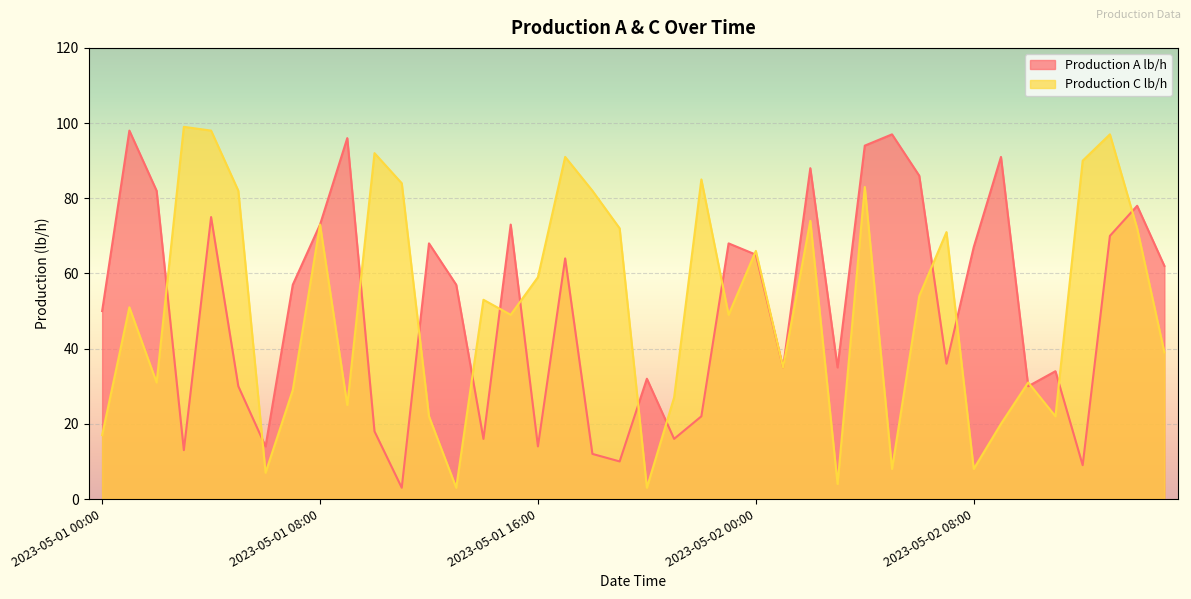

Read the Production A lb/h value at 2023-05-02 11:00.

34